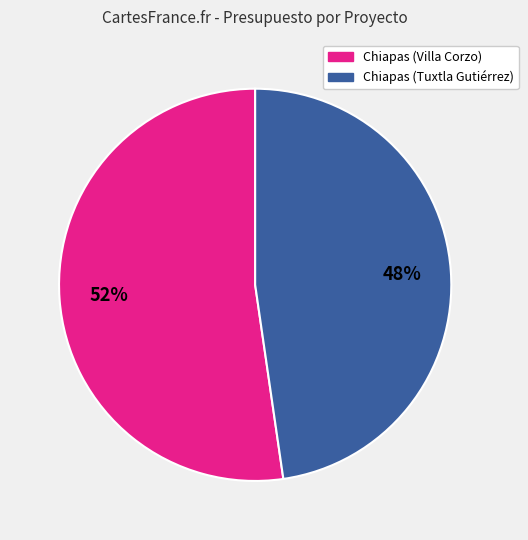

Do Chiapas (Villa Corzo) and Chiapas (Tuxtla Gutiérrez) together represent more than half of the pie?

Yes